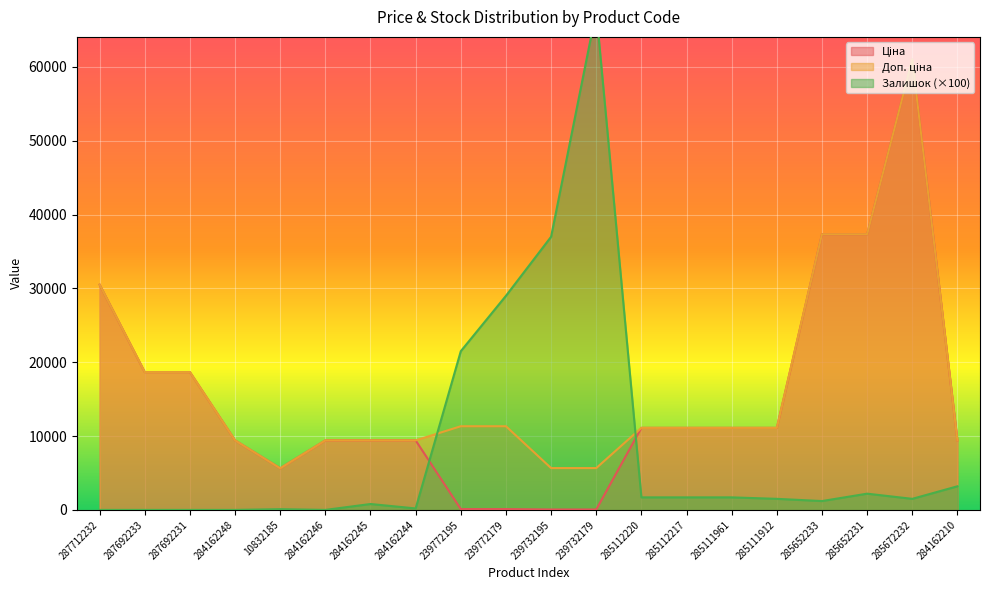

How many times do Доп. ціна and Залишок cross each other?

2